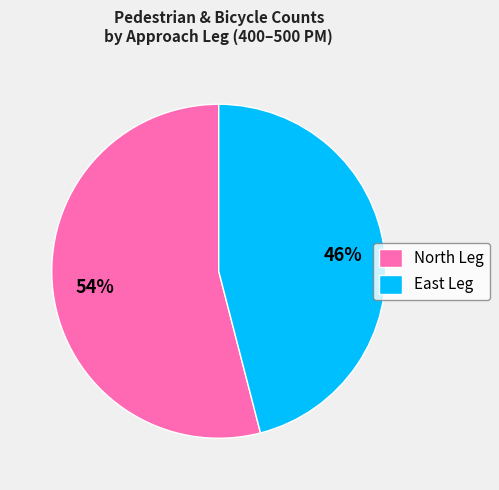

Is it true that East Leg is 46% of the pie?

True